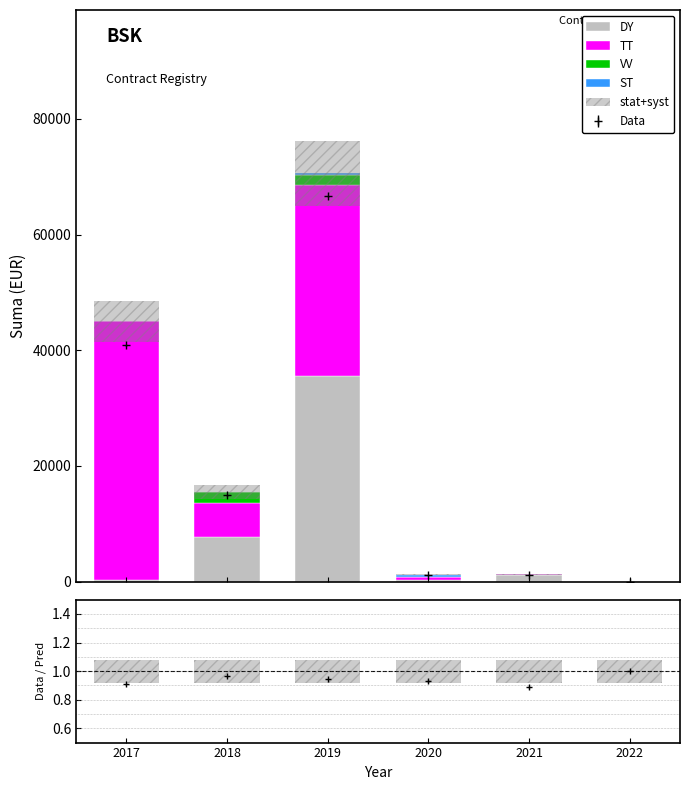

How many series are shown in this chart?

5